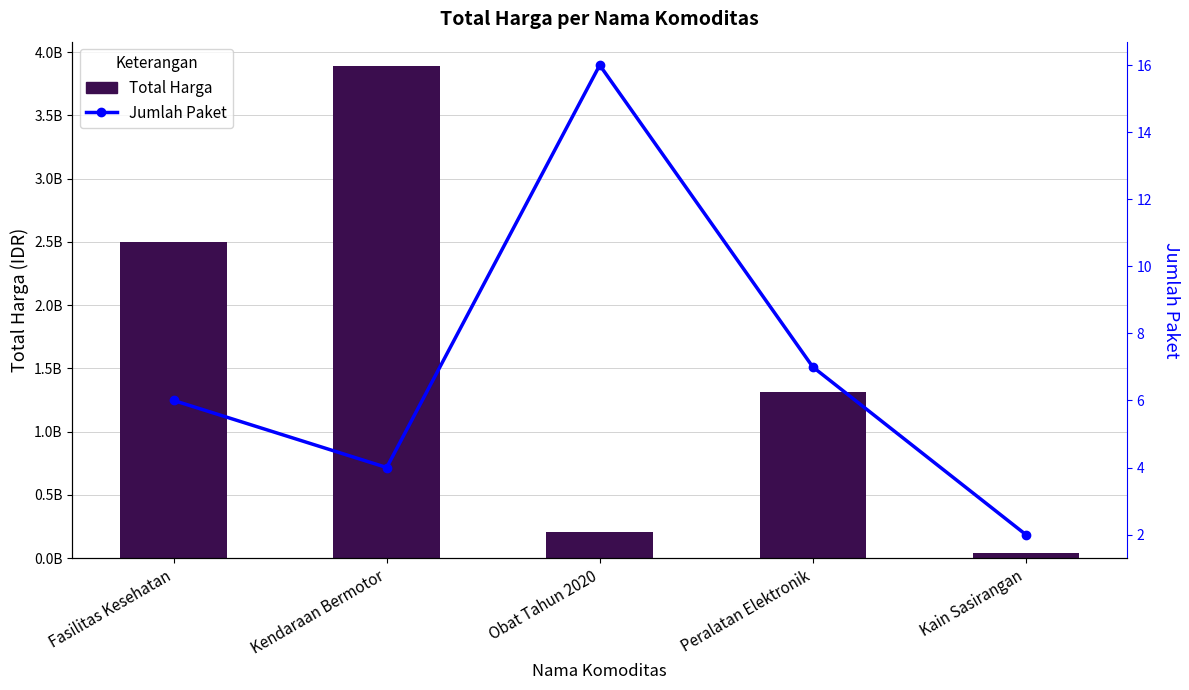

Which series changed the most between Fasilitas Kesehatan and Kain Sasirangan?

Total Harga